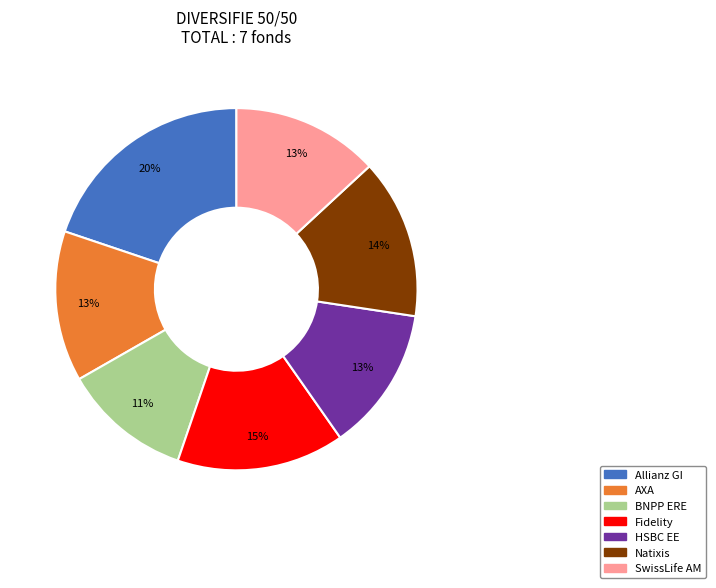

Does any single category account for the majority?

No